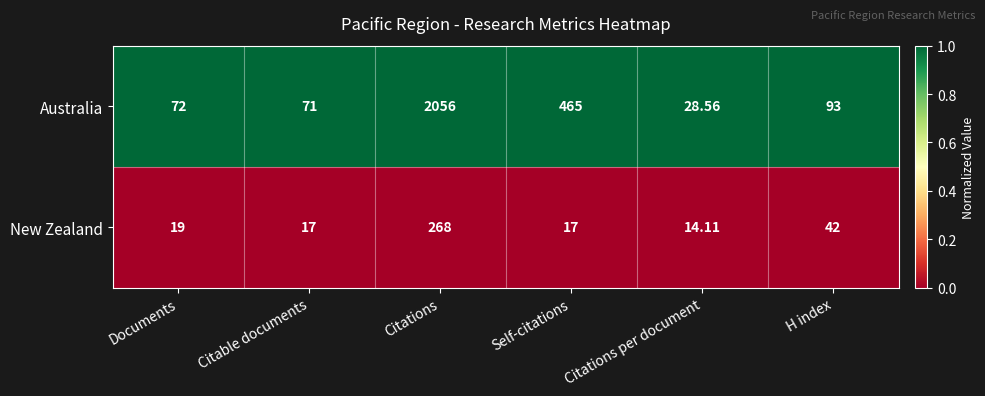

Which series has the widest spread of values?

Australia